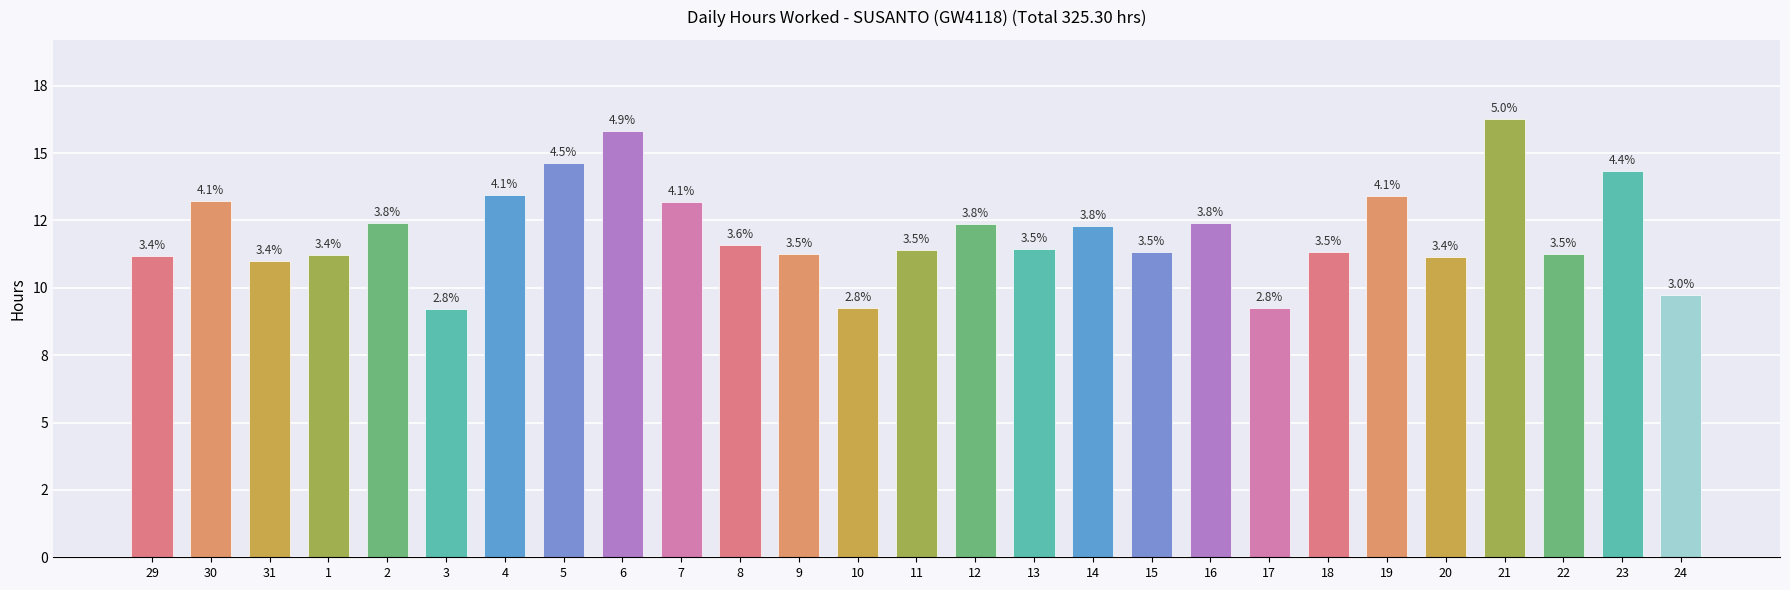

What is the difference between the values at 9 and 23?

3.1